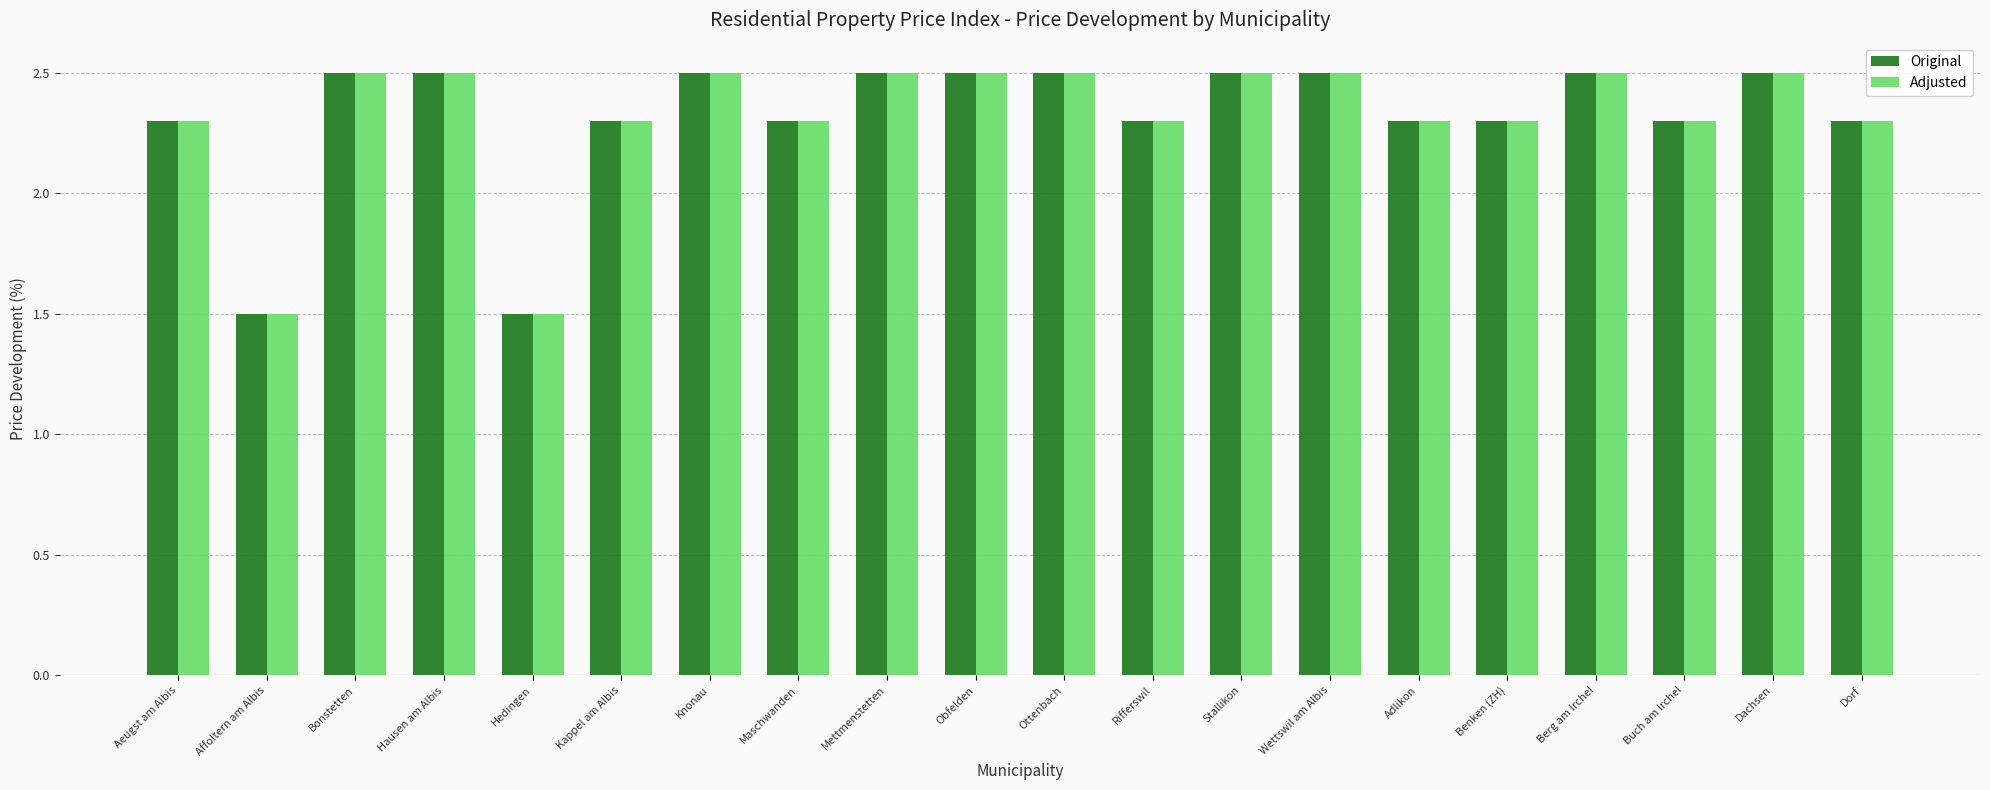

Count the Original values in the range 2 to 3.

18